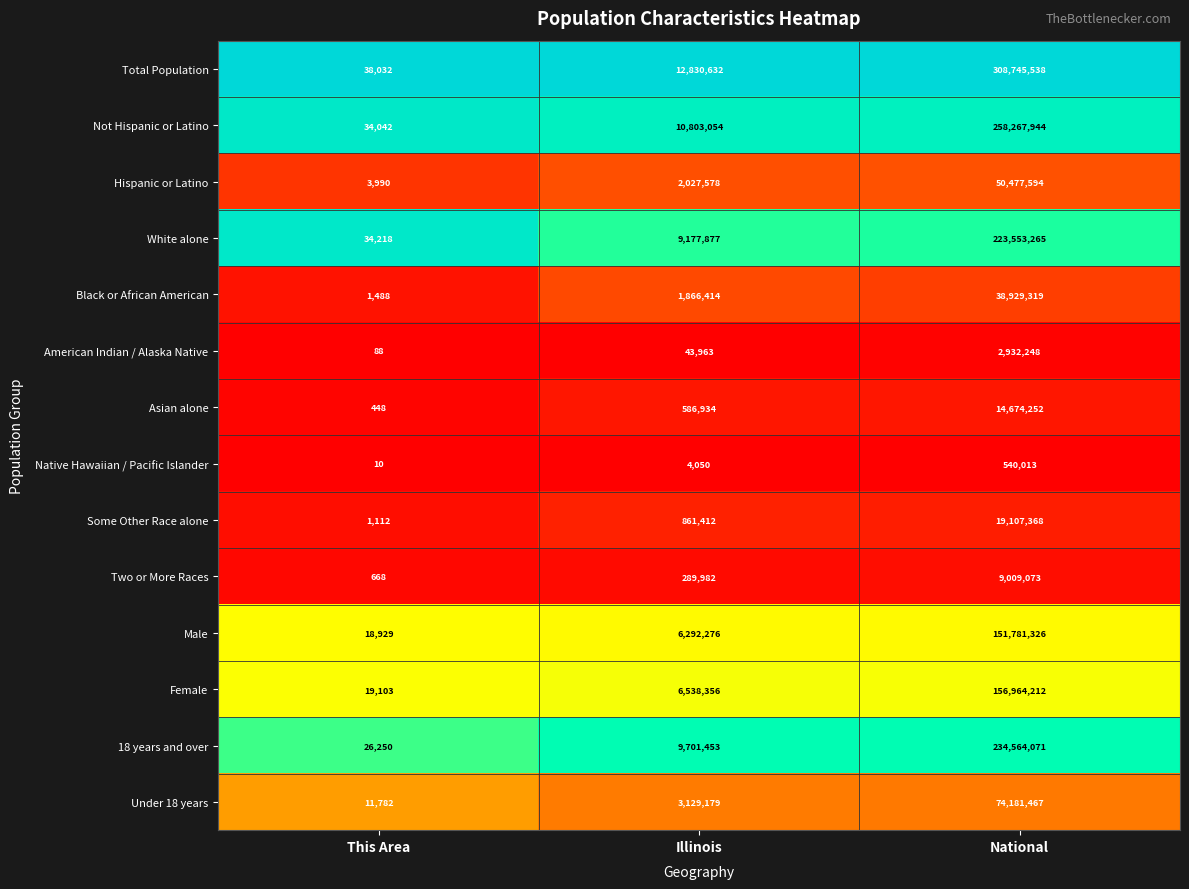

Is the value of White alone at Illinois greater than the value of Under 18 years at Illinois?

Yes